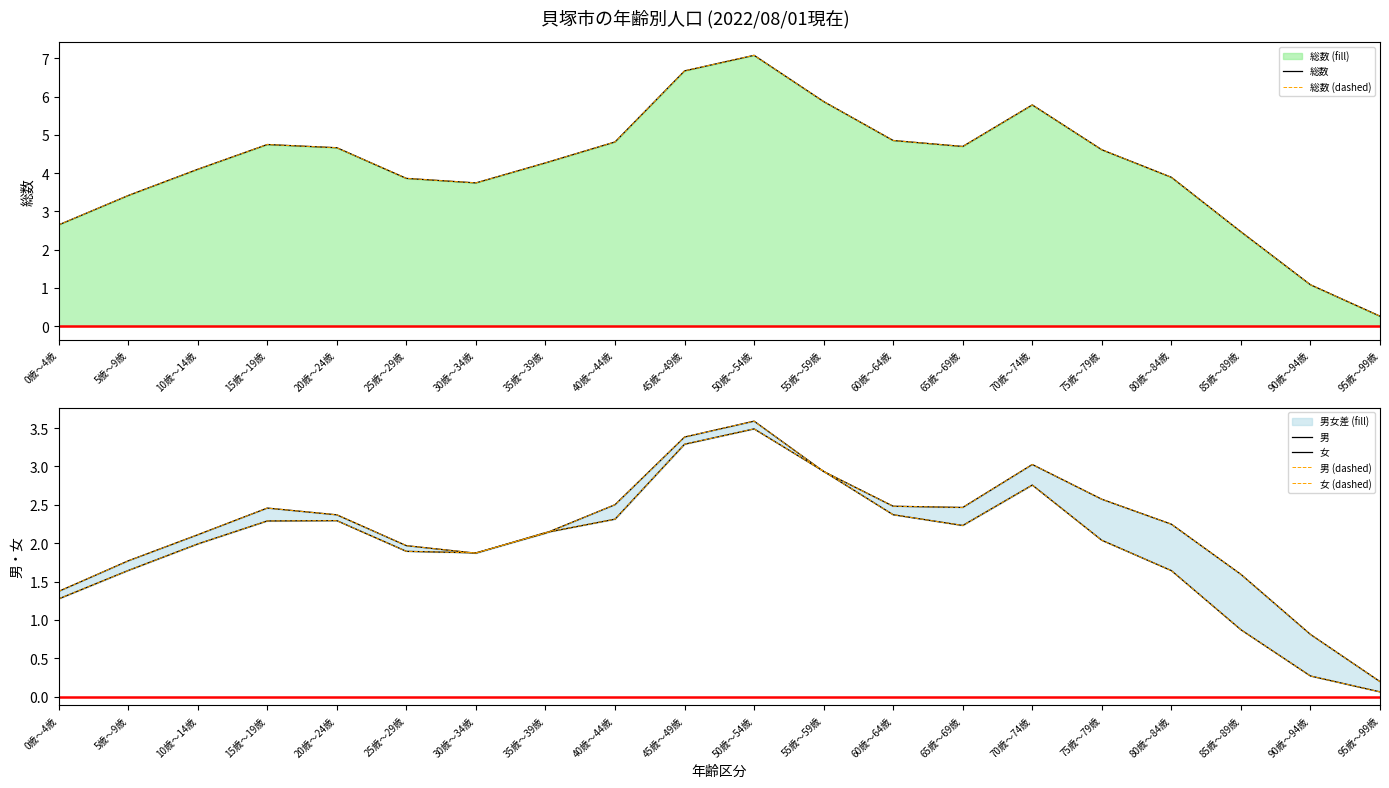

What is the greatest value displayed?

7.1